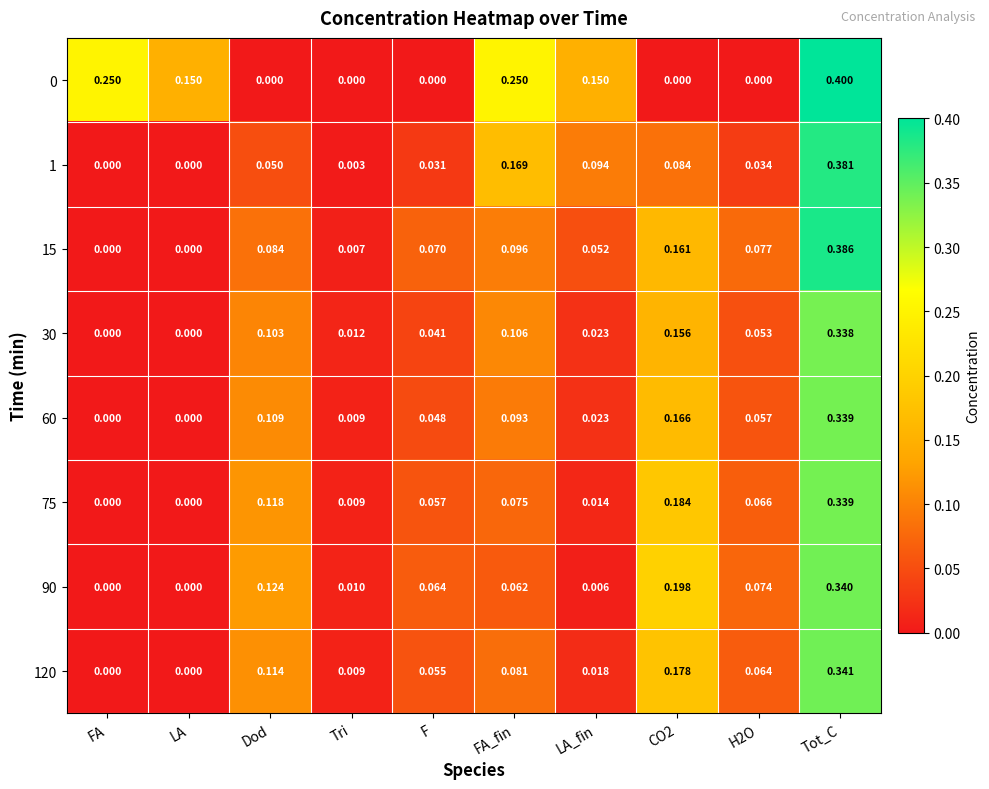

At which category is the sum across all series the highest?

Tot_C